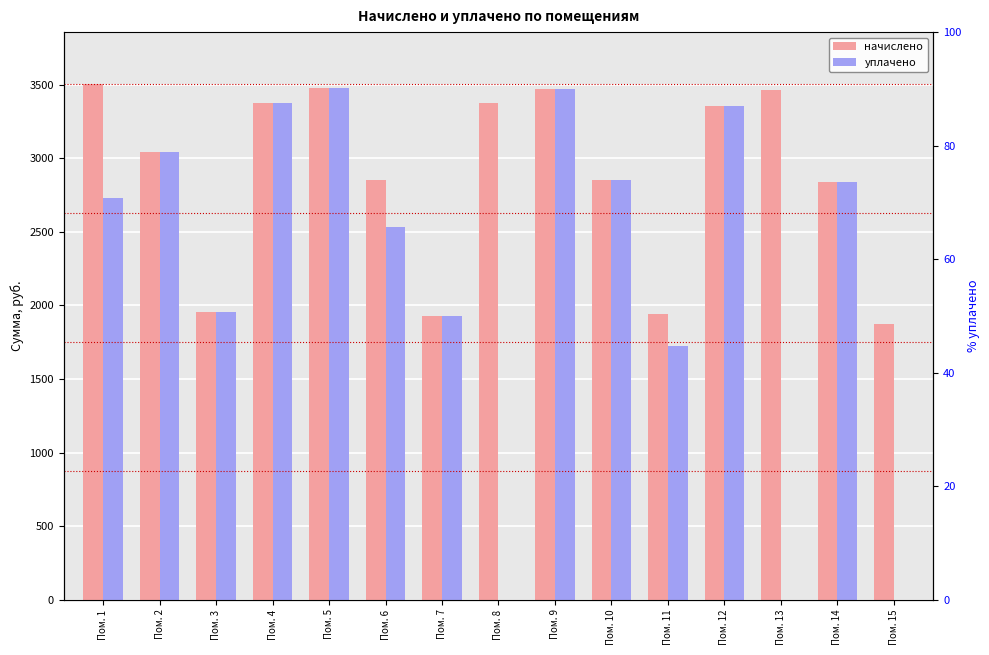

Where is начислено nearest to the value 2690?

Пом. 14